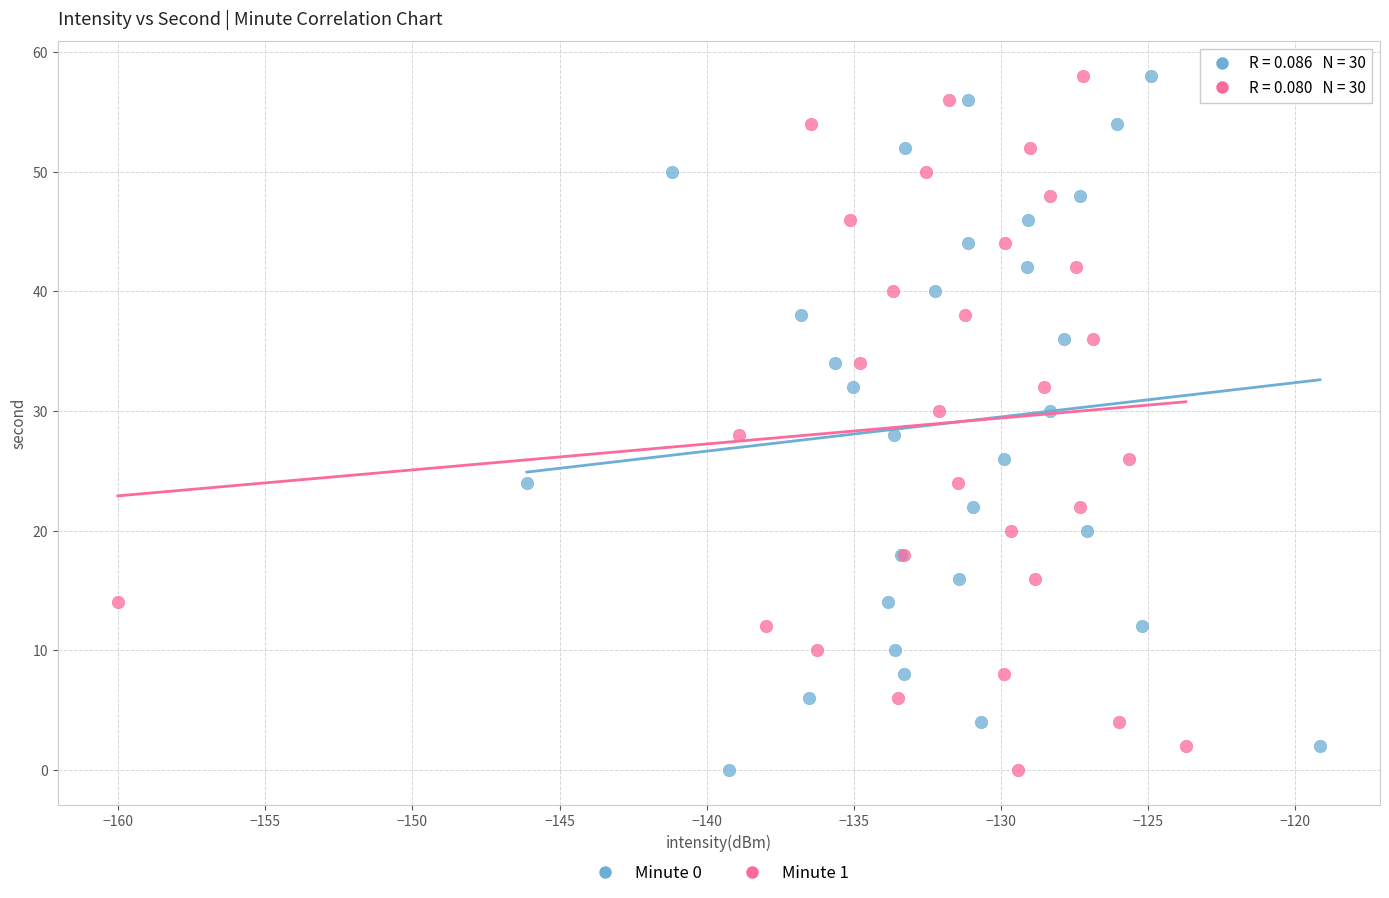

What are all the series names shown in the legend?

Minute 0, Minute 1